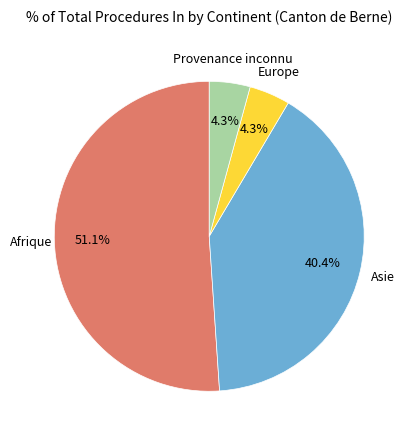

How many slices are in this pie chart?

4